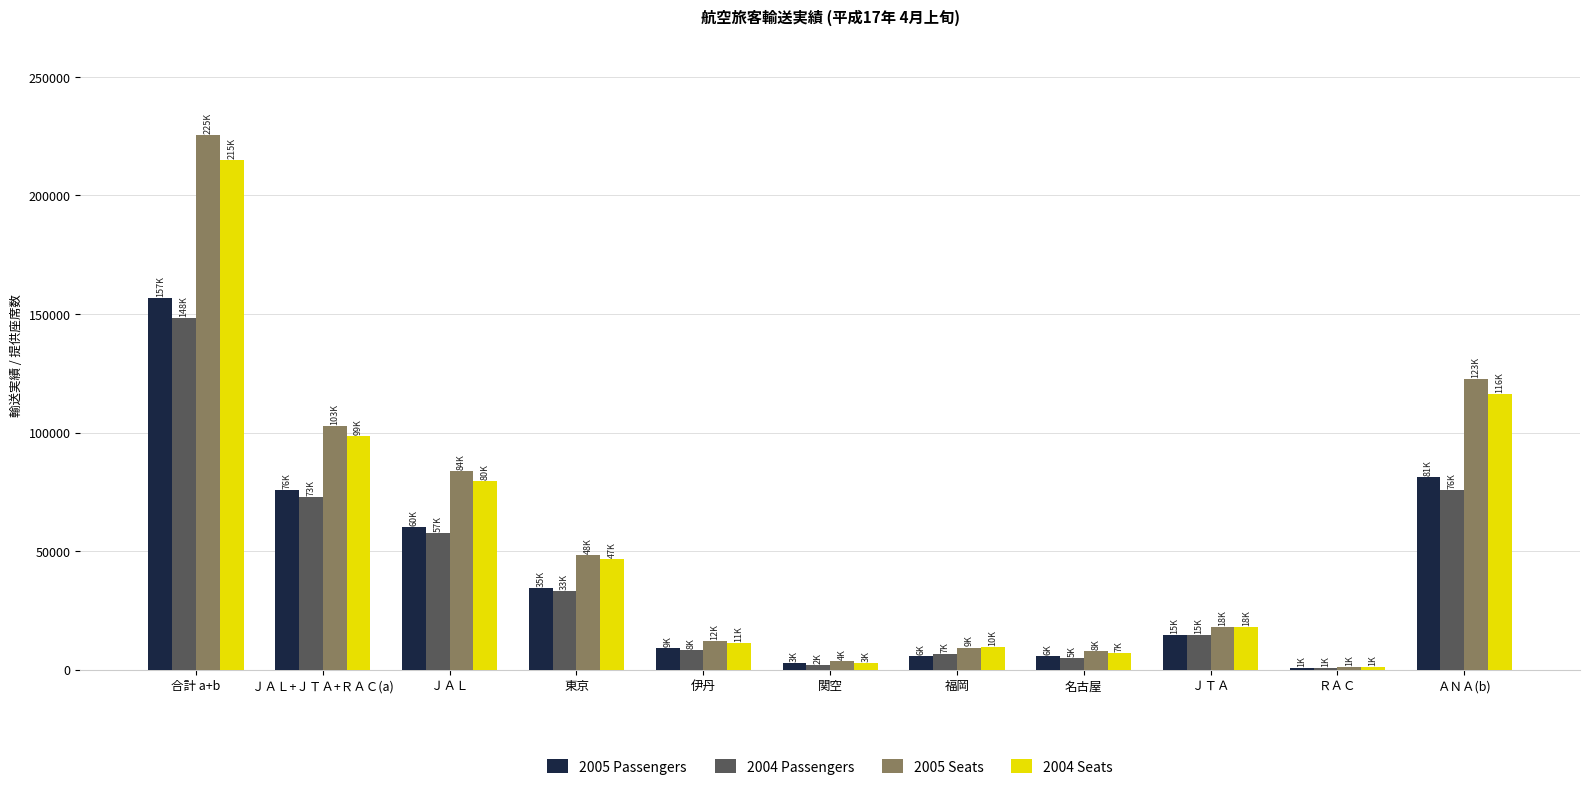

At which category is the sum across all series the highest?

合計 a+b